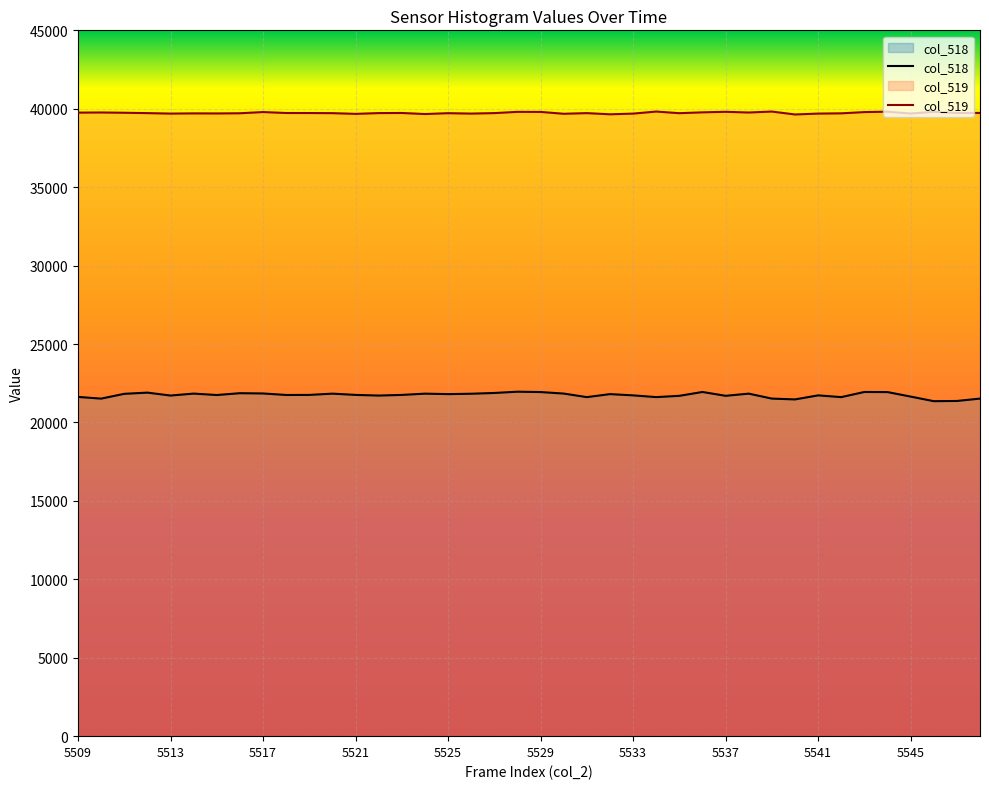

What is the value of the 2nd point from the left?

21520